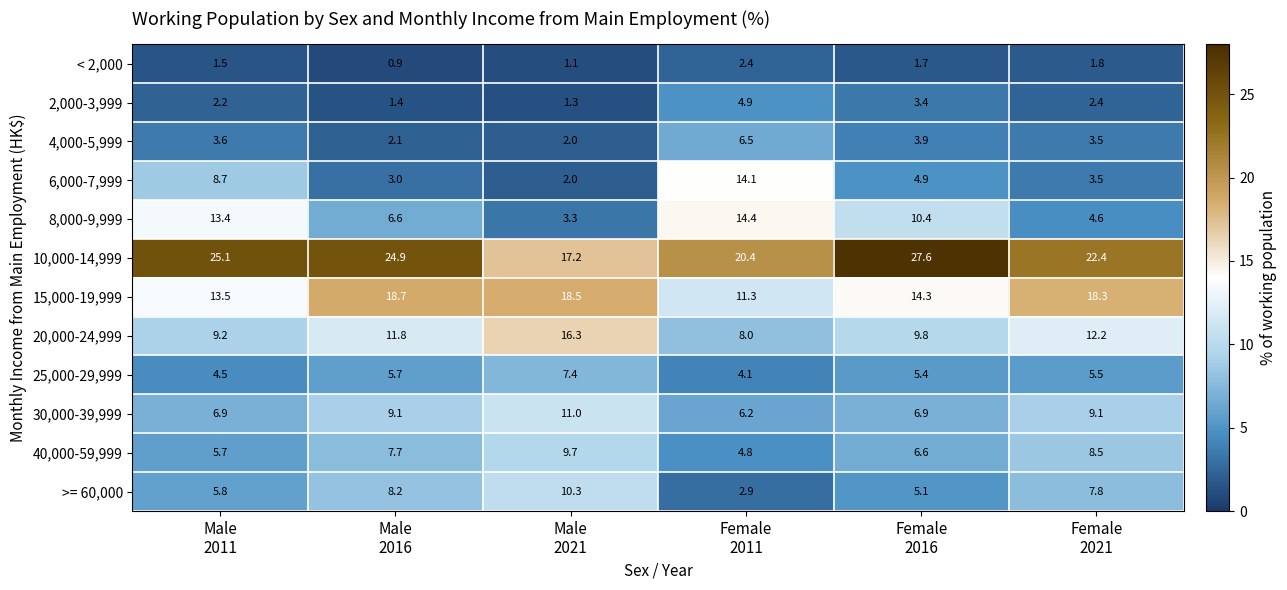

Which series has the largest range (max minus min)?

6,000-7,999